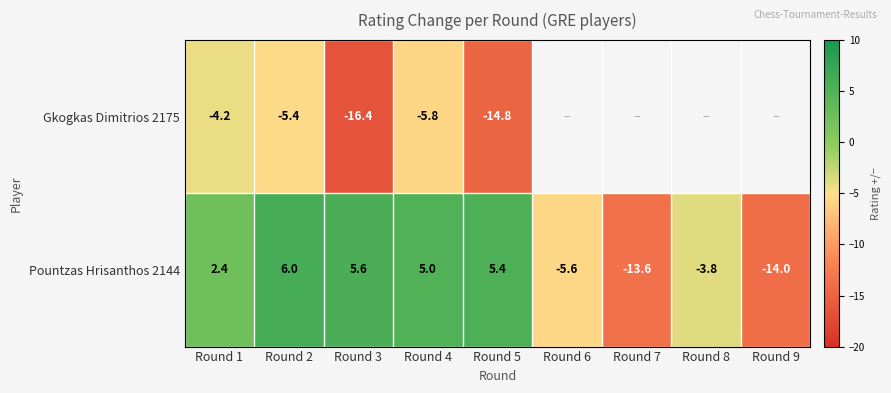

How many values in the Pountzas Hrisanthos 2144 series are below 2?

4